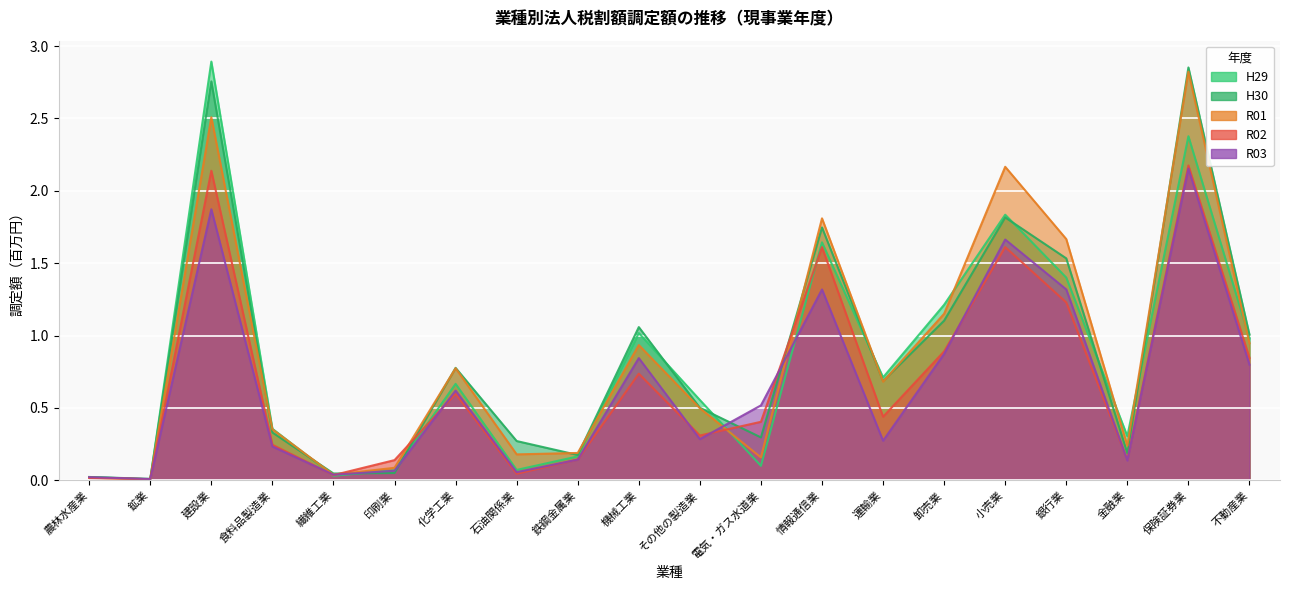

What position from the left is 農林水産業?

1